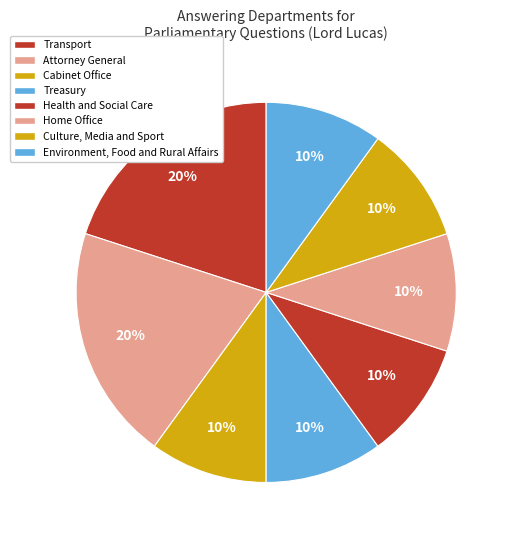

To the nearest percent, what is the difference between the largest and smallest slice percentages?

10%